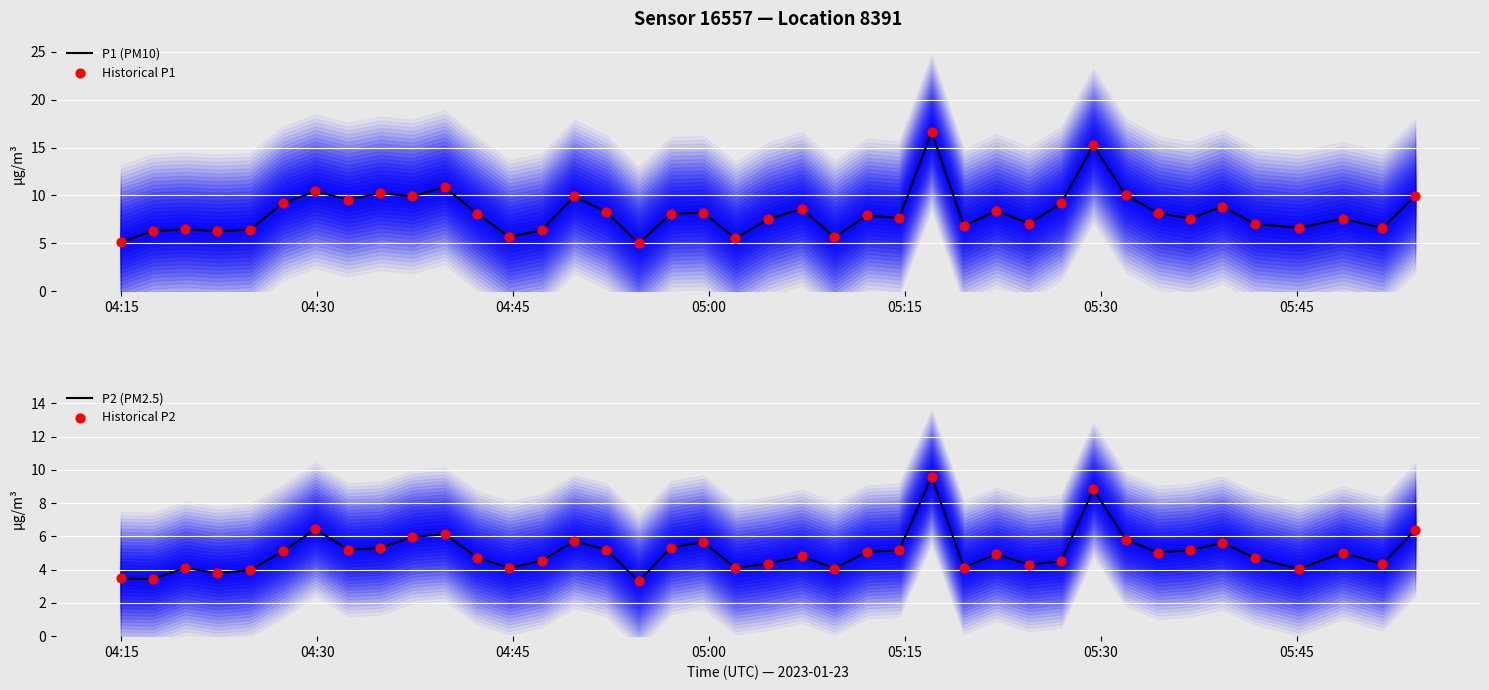

Is the value of P2 (PM2.5) at 20 greater than the value of Historical P2 at 39?

No